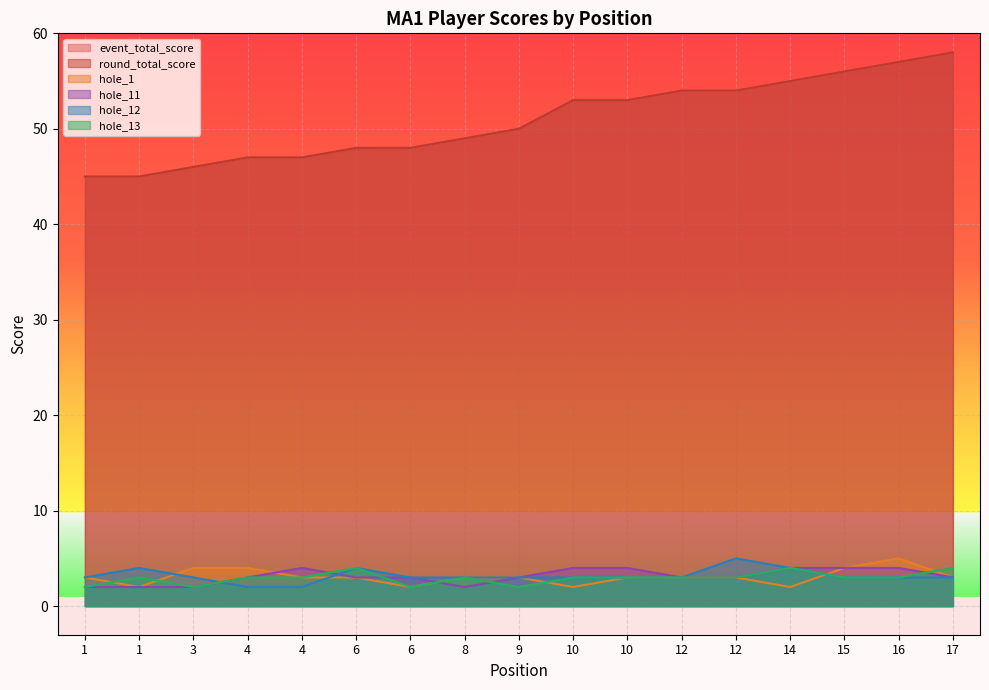

Rank the series at 12 from highest to lowest value.

event_total_score, round_total_score, hole_1, hole_11, hole_12, hole_13